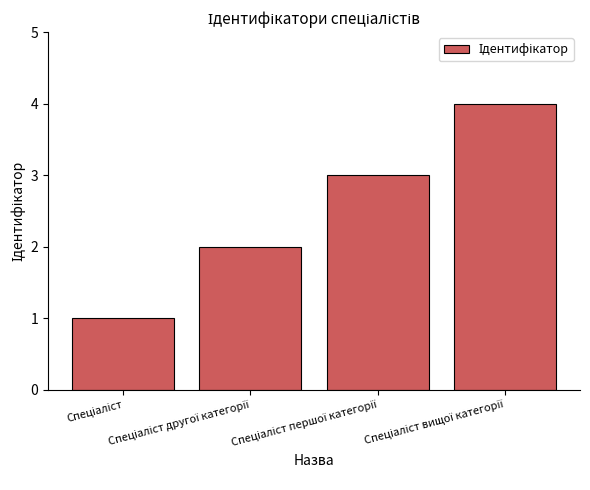

What is the greatest value displayed?

4